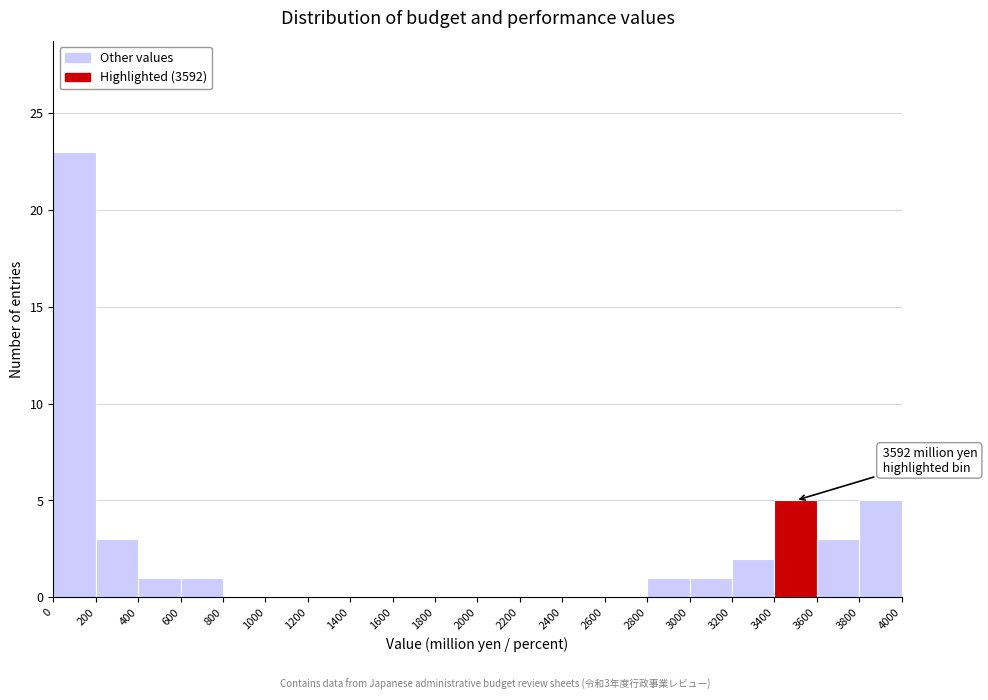

Which range on the x-axis has the tallest bar?

0 to 200